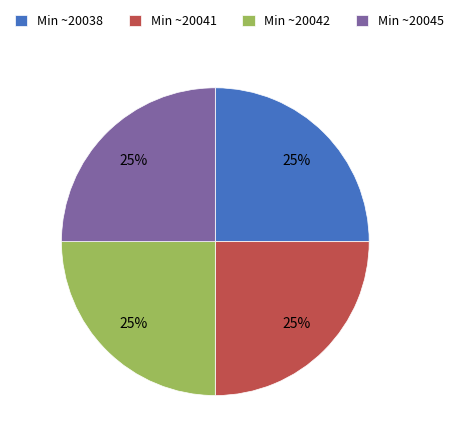

Does Min ~20041 account for over 50% of the chart?

No